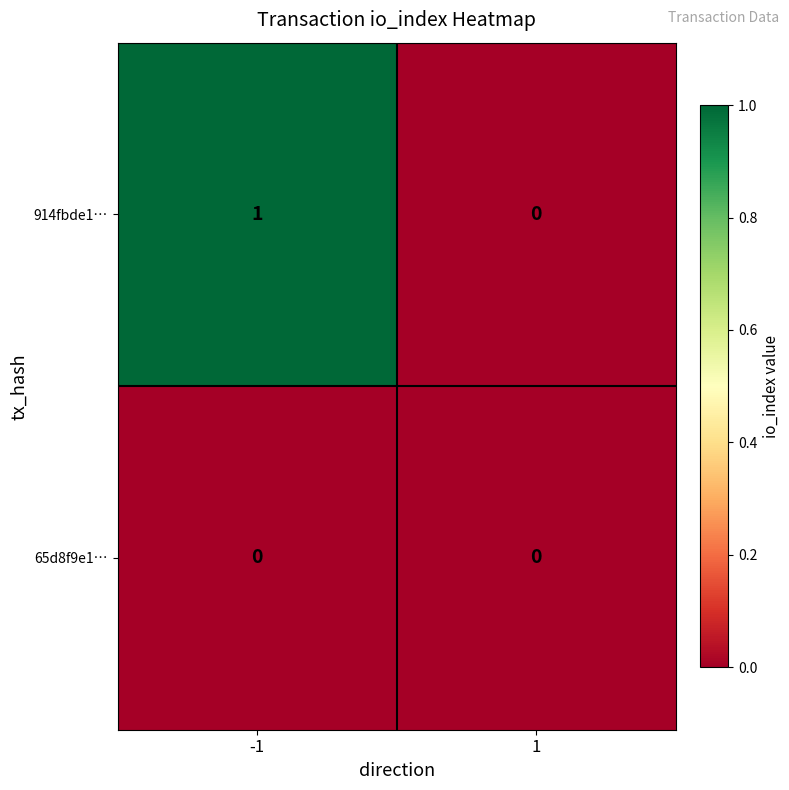

Rank the series at -1 from lowest to highest value.

65d8f9e1…, 914fbde1…